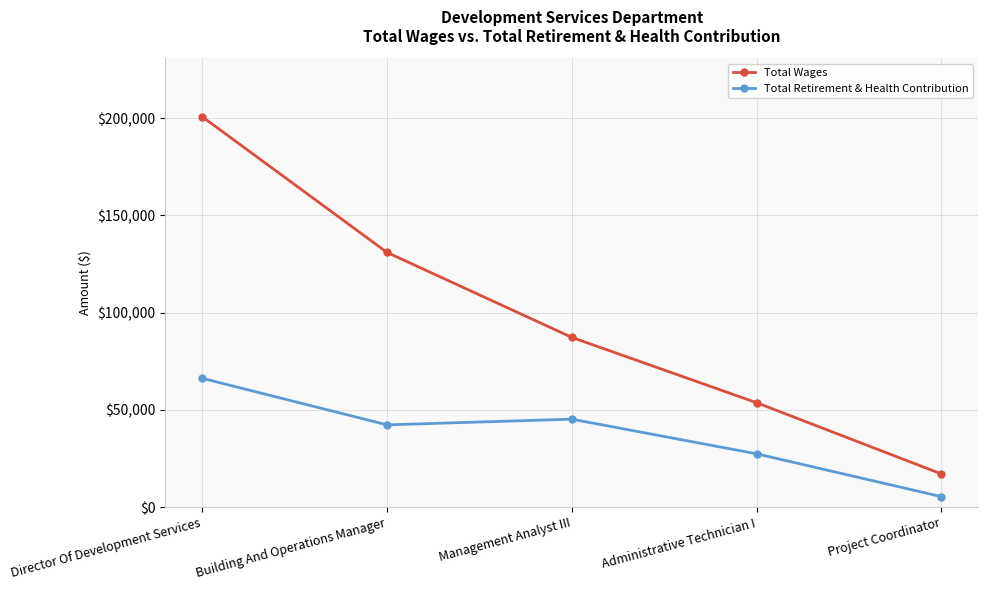

Where is the first local maximum for Total Retirement & Health Contribution?

Management Analyst III